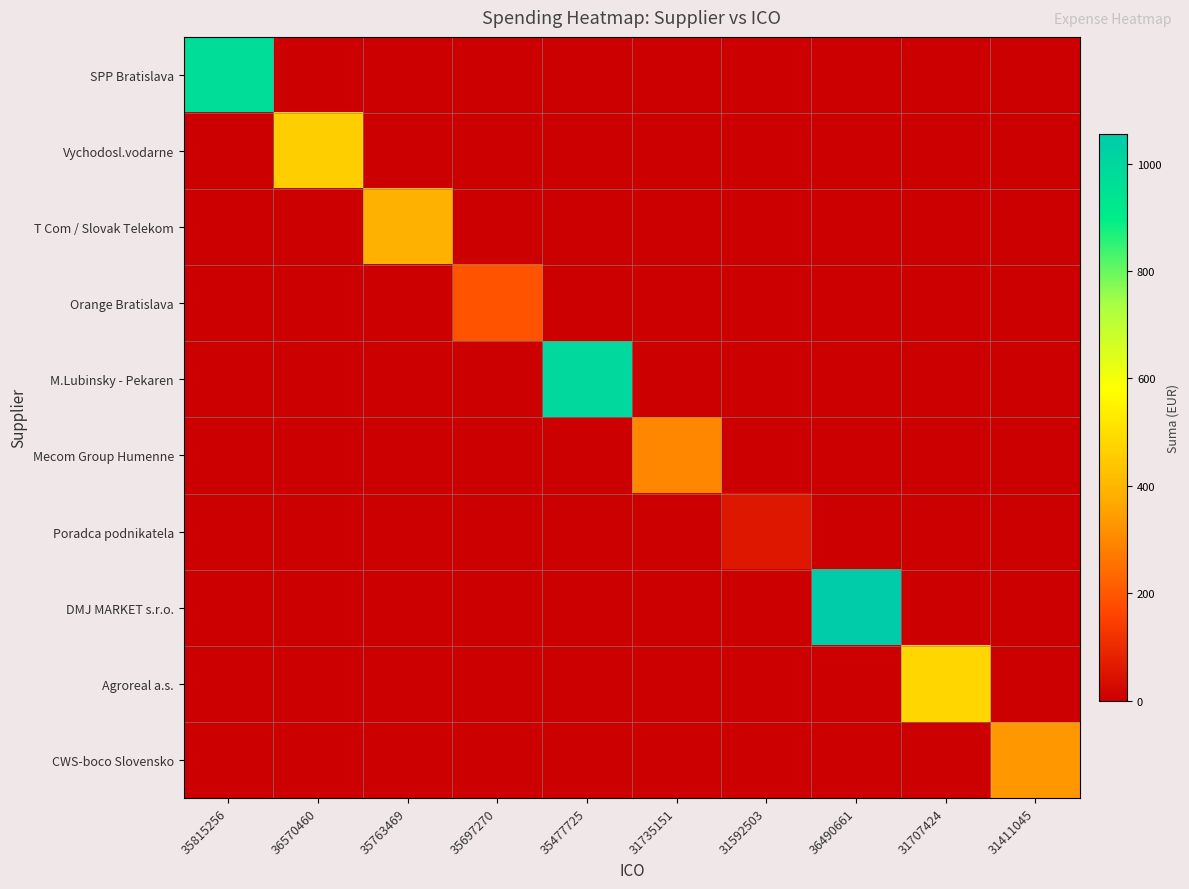

Rank the series at 35763469 from highest to lowest value.

T Com / Slovak Telekom, SPP Bratislava, Vychodosl.vodarne, Orange Bratislava, M.Lubinsky - Pekaren, Mecom Group Humenne, Poradca podnikatela, DMJ MARKET s.r.o., Agroreal a.s., CWS-boco Slovensko